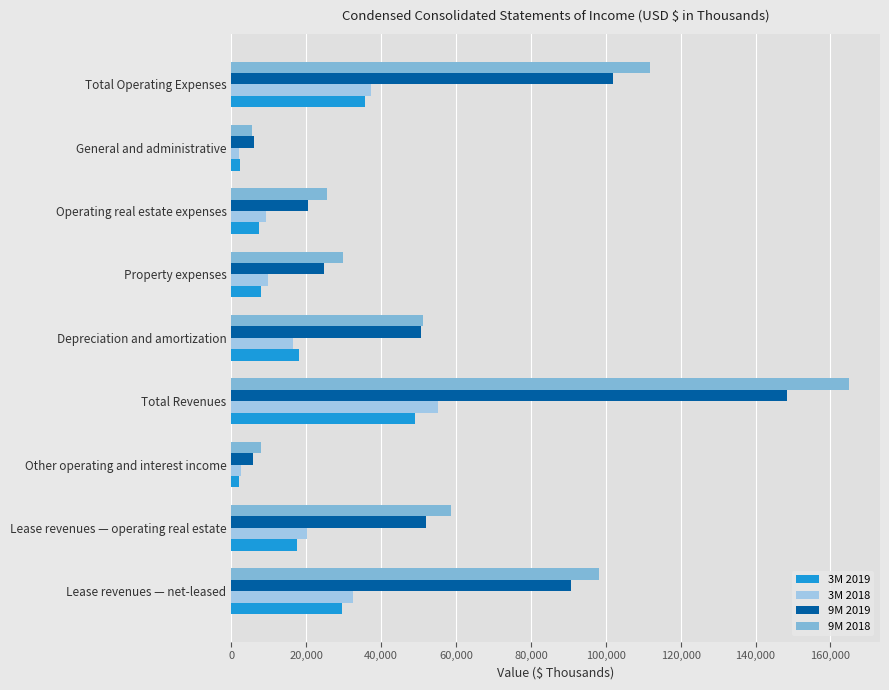

At which label does 3M 2019 reach its peak?

Total Revenues